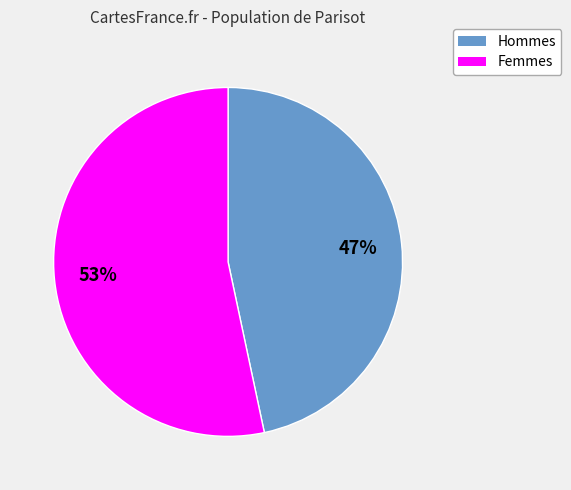

Which category has the biggest portion of the pie?

Femmes